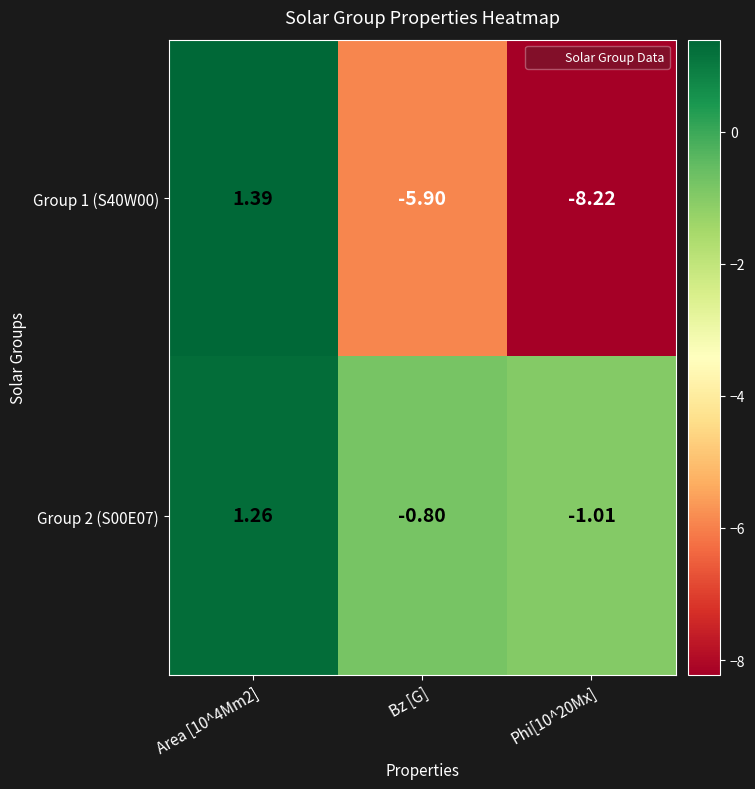

At which label is Group 2 (S00E07) closest to 0?

Bz [G]